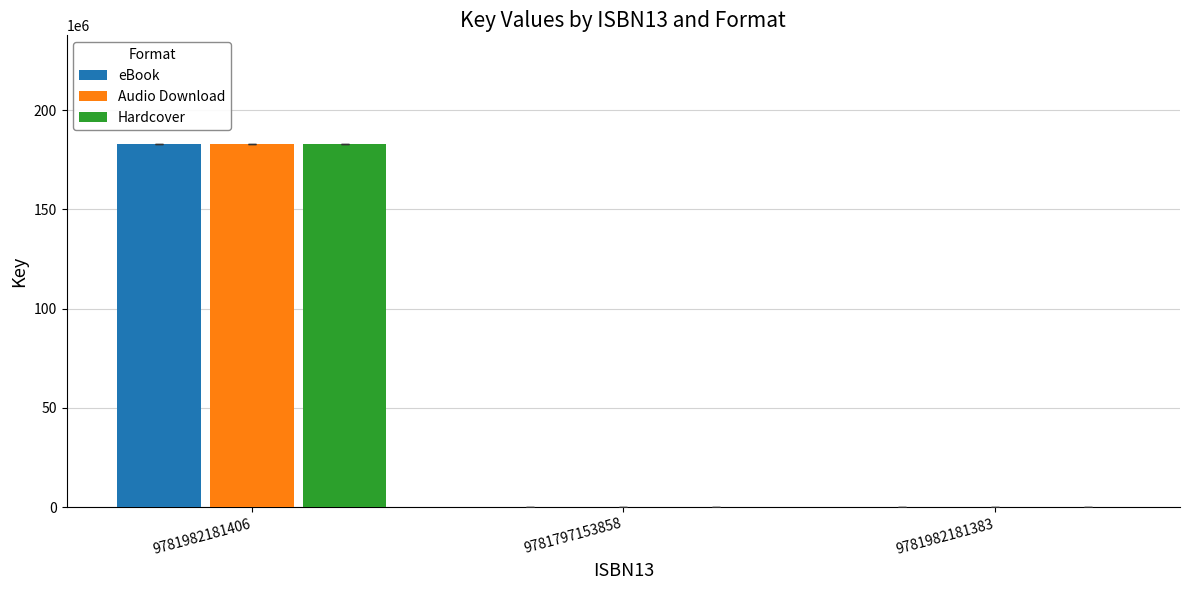

Reading right to left, transcribe all the data shown in this chart.

eBook: 0	0	182815166
Audio Download: 0	0	182815166
Hardcover: 0	0	182815166